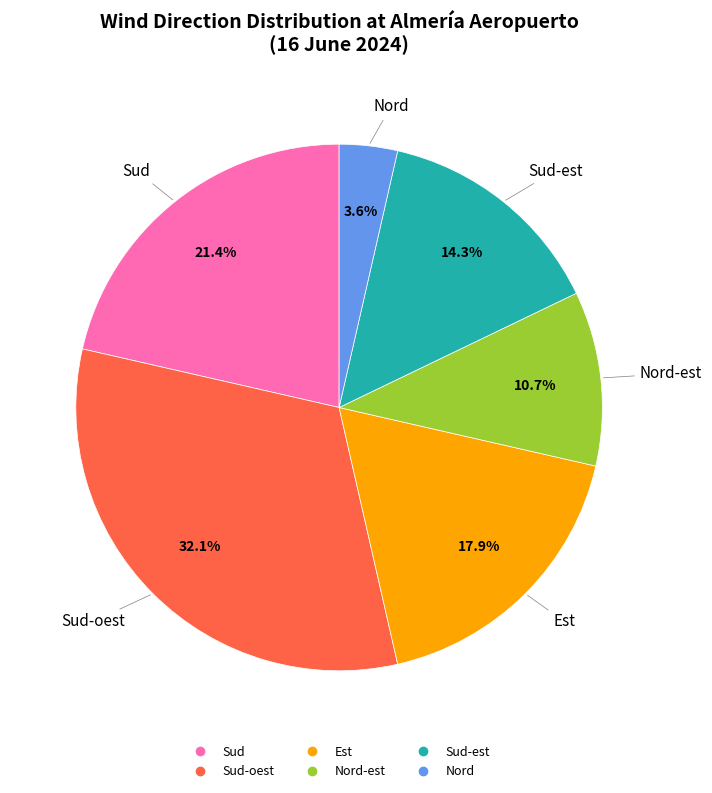

Count the number of slices in the pie.

6